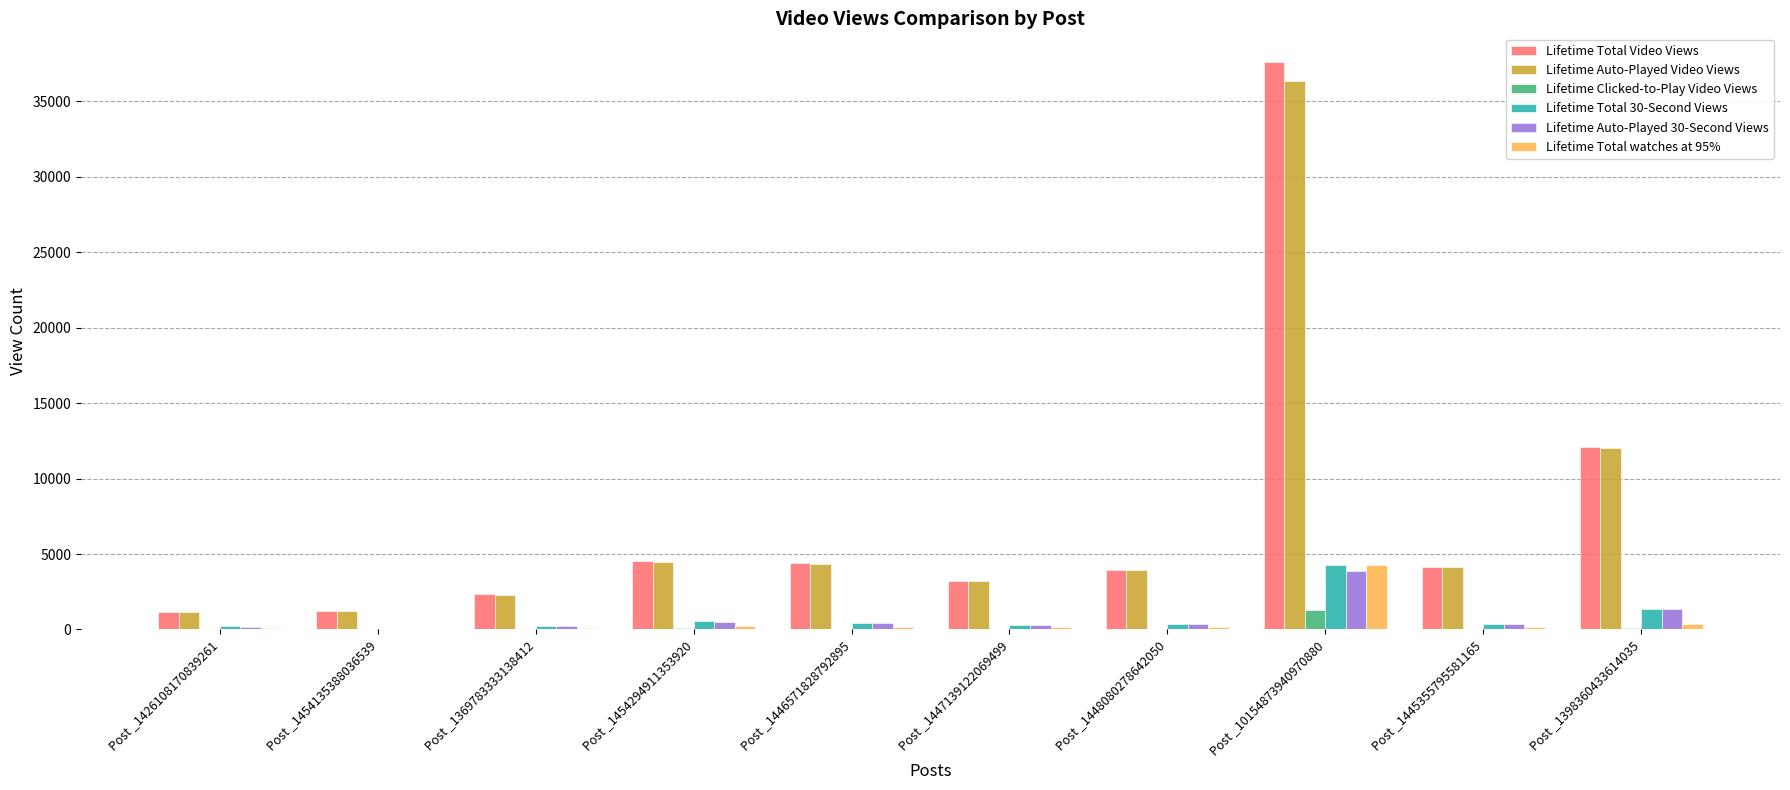

What is the sum of all Lifetime Auto-Played 30-Second Views values?

7535